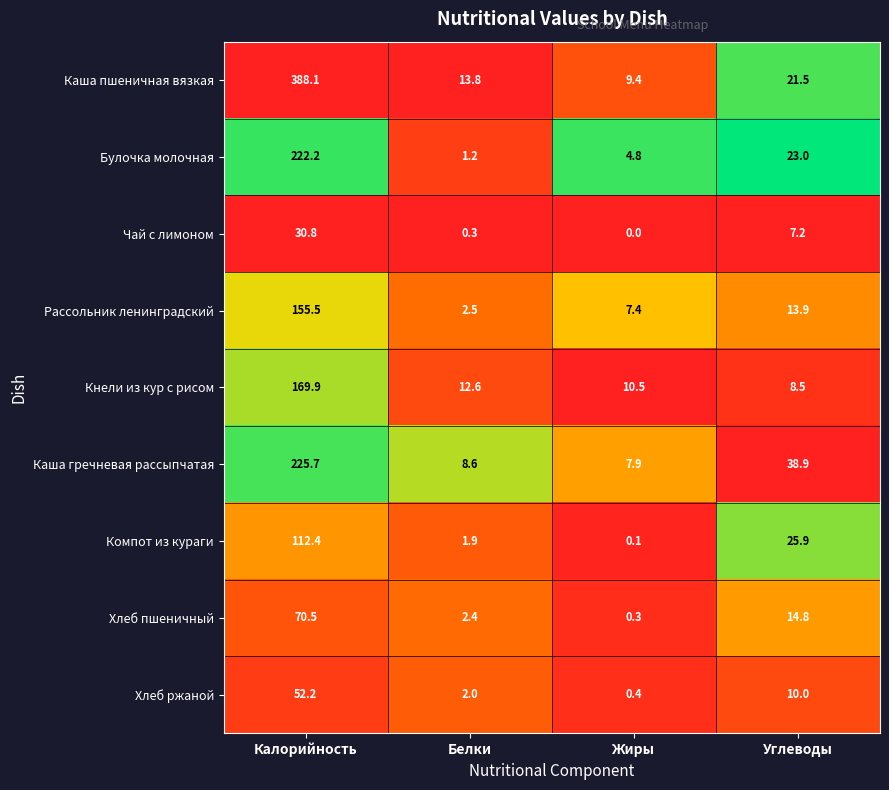

At which label is Рассольник ленинградский closest to 79?

Углеводы